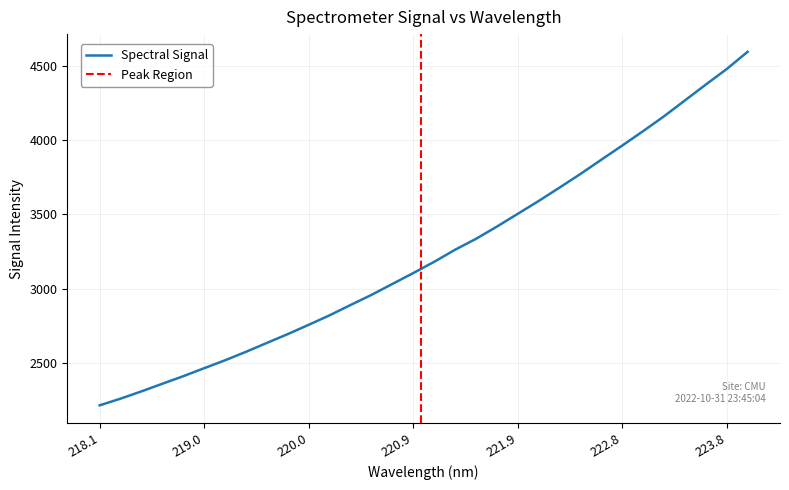

Which label corresponds to the largest value in the chart?

223.9802